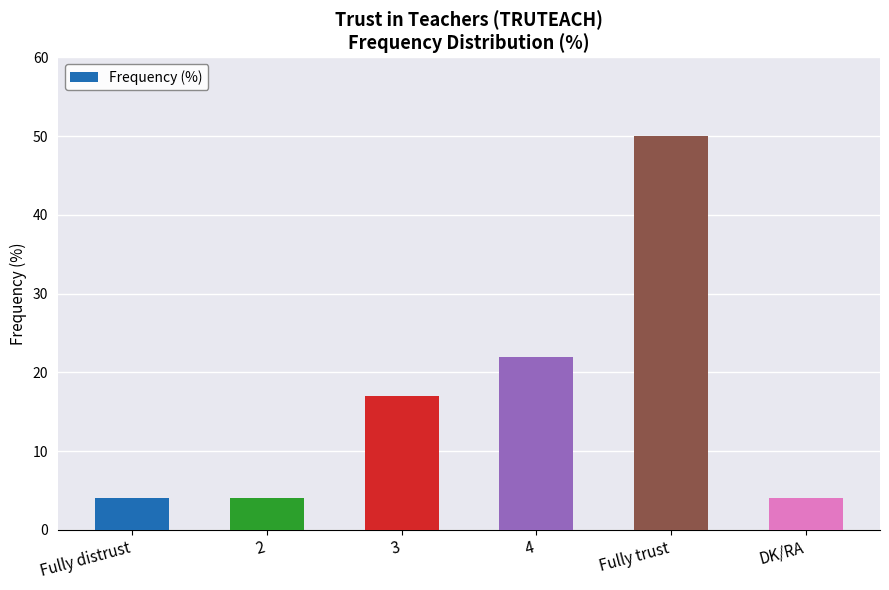

Does the chart contain stacked bars?

No